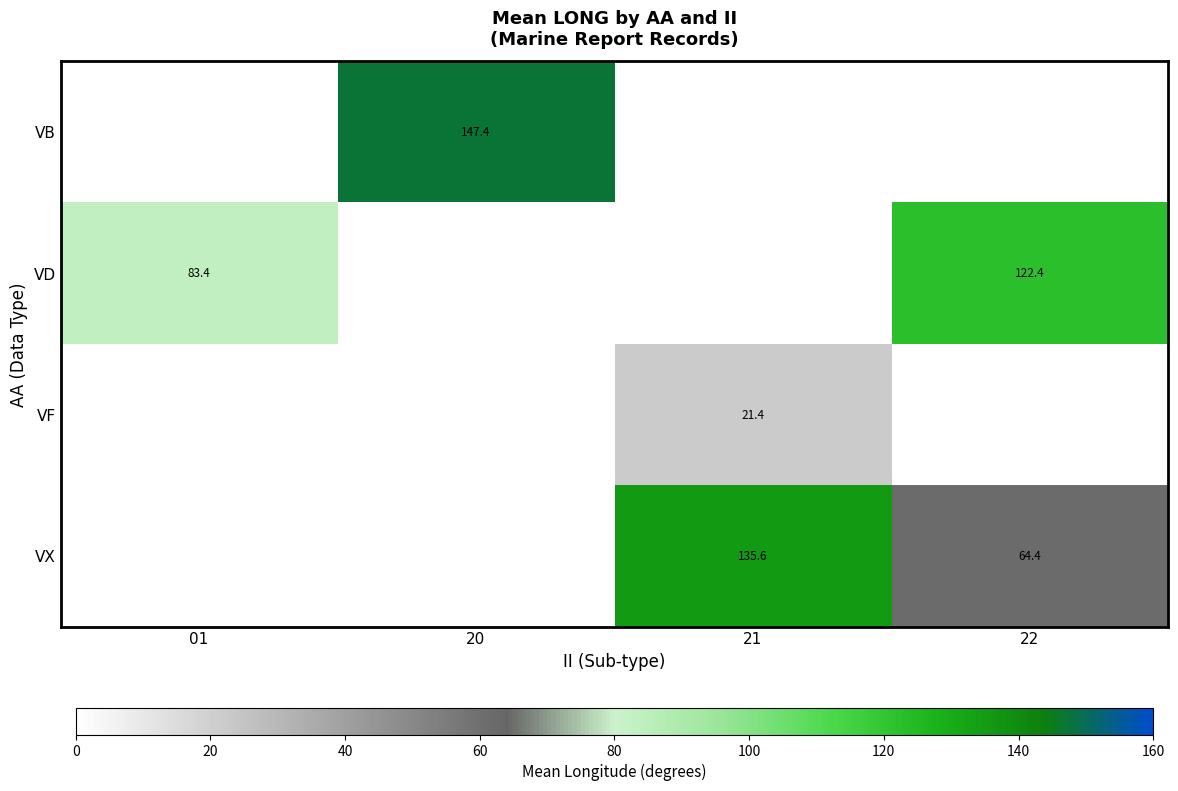

The VX series shows 17.0 at 22. True or false?

False